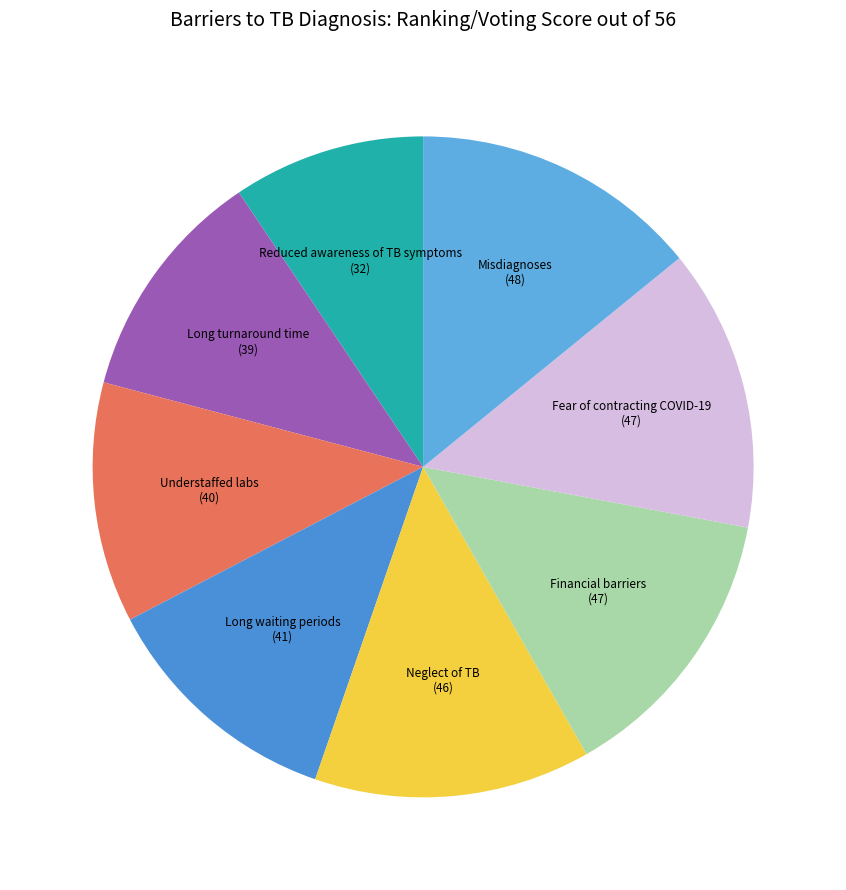

Is the sum of Understaffed labs (40) and Financial barriers (47) greater than half?

No